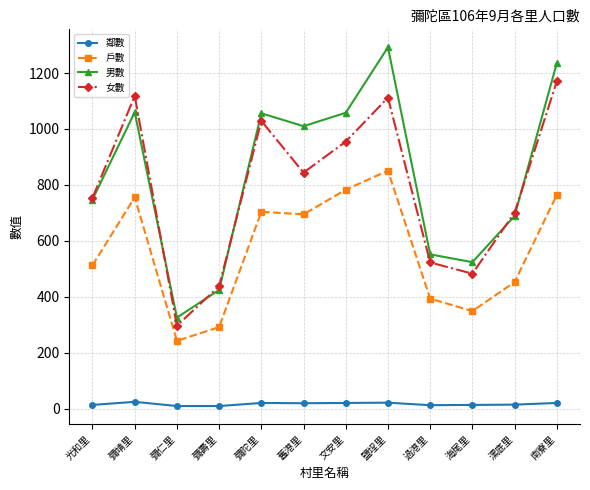

What is the lowest value of the 男數 series?

326